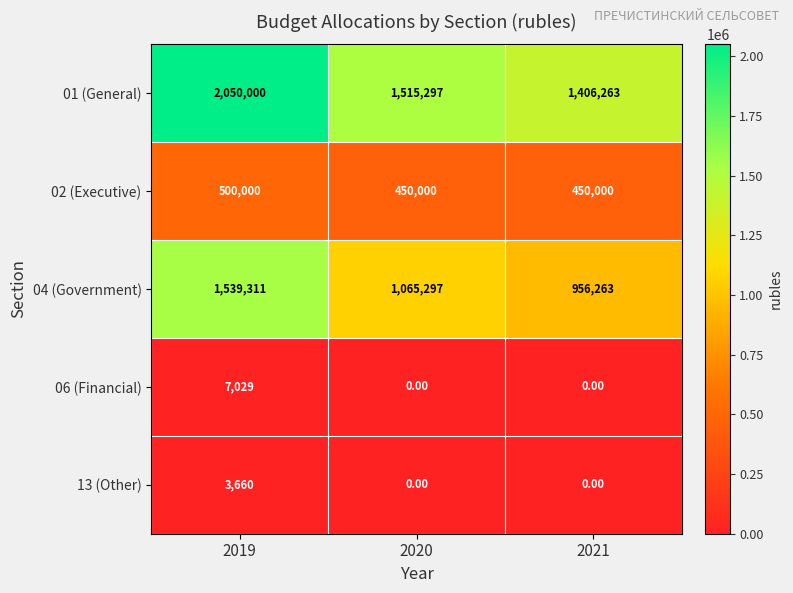

Which series has the largest total across all categories?

01 (General)